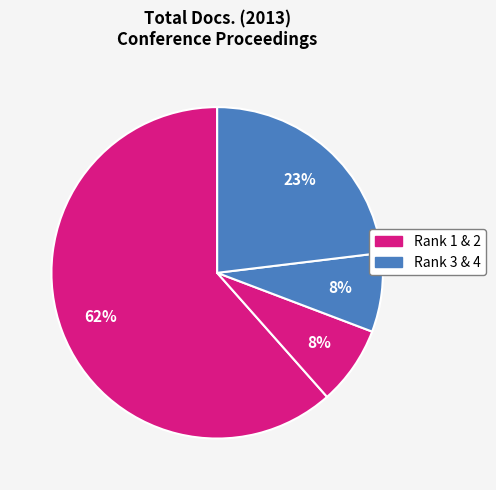

How many slices are in this pie chart?

4